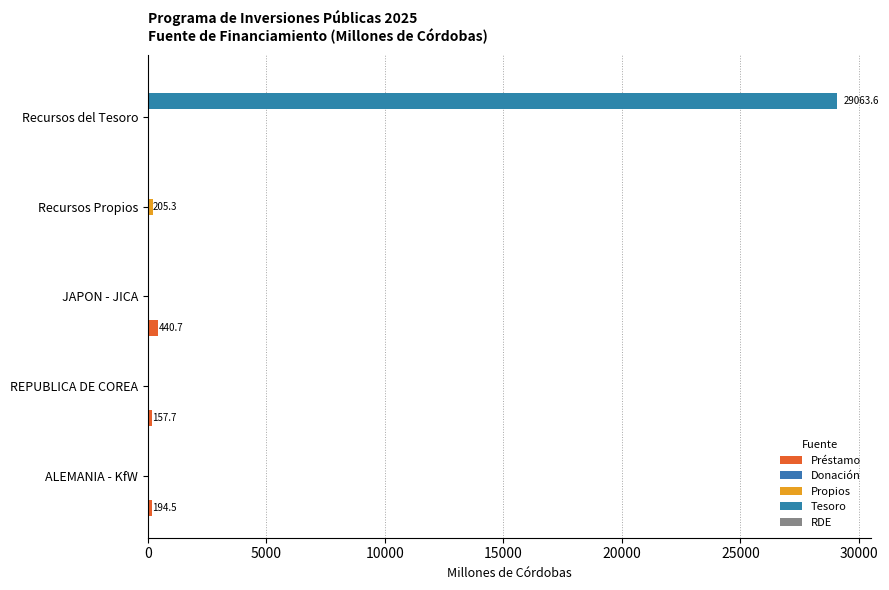

How many data points does each series have?

5